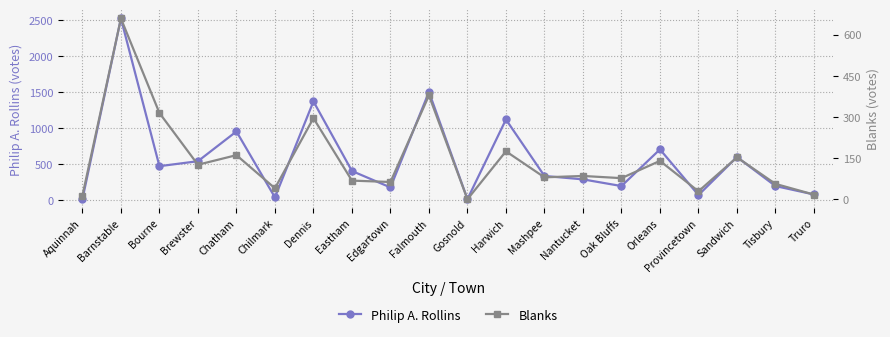

What value does the Philip A. Rollins series have at Tisbury, to the nearest 100?

200